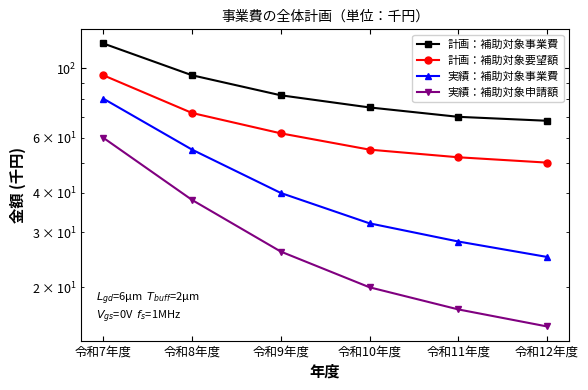

What is the lowest value of the 計画：補助対象事業費 series?

68.0